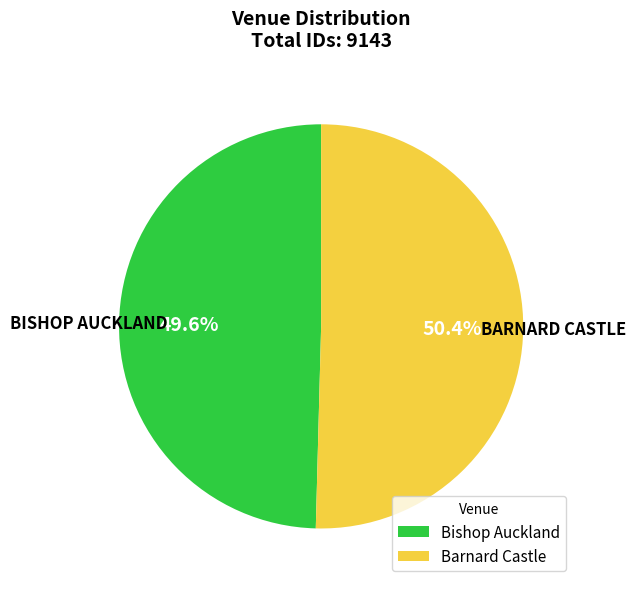

Which category has the biggest portion of the pie?

Barnard Castle